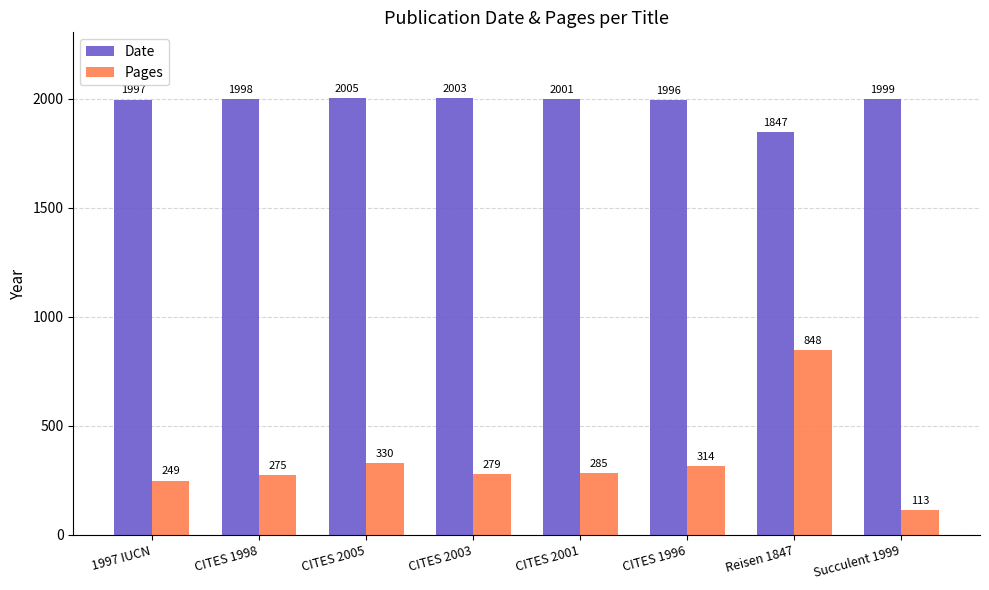

Reading left to right, transcribe all the data shown in this chart.

Date: 1997	1998	2005	2003	2001	1996	1847	1999
Pages: 249	275	330	279	285	314	848	113